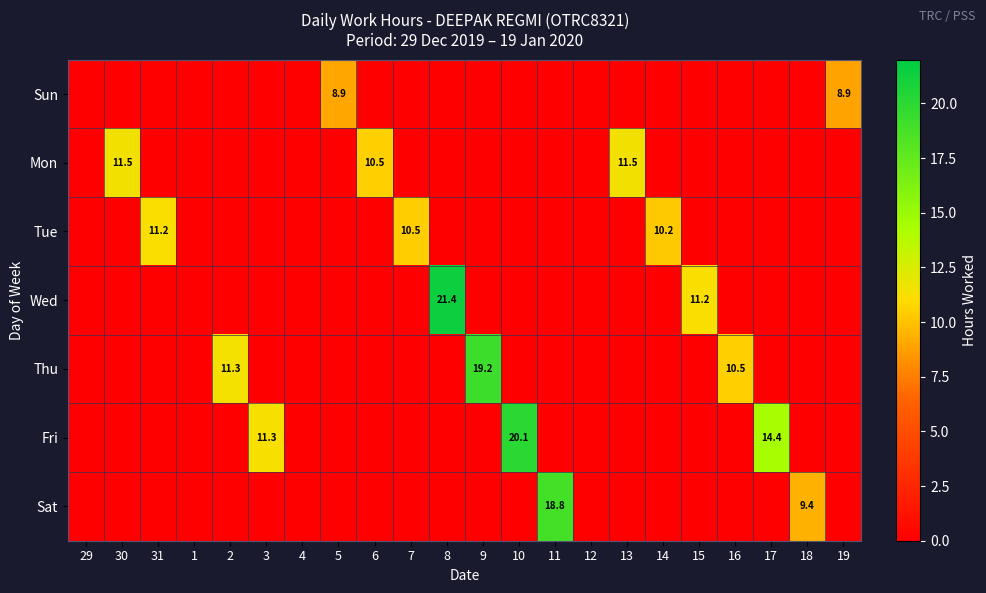

True or false: row_4 has a value of 0.0 at 18.

True